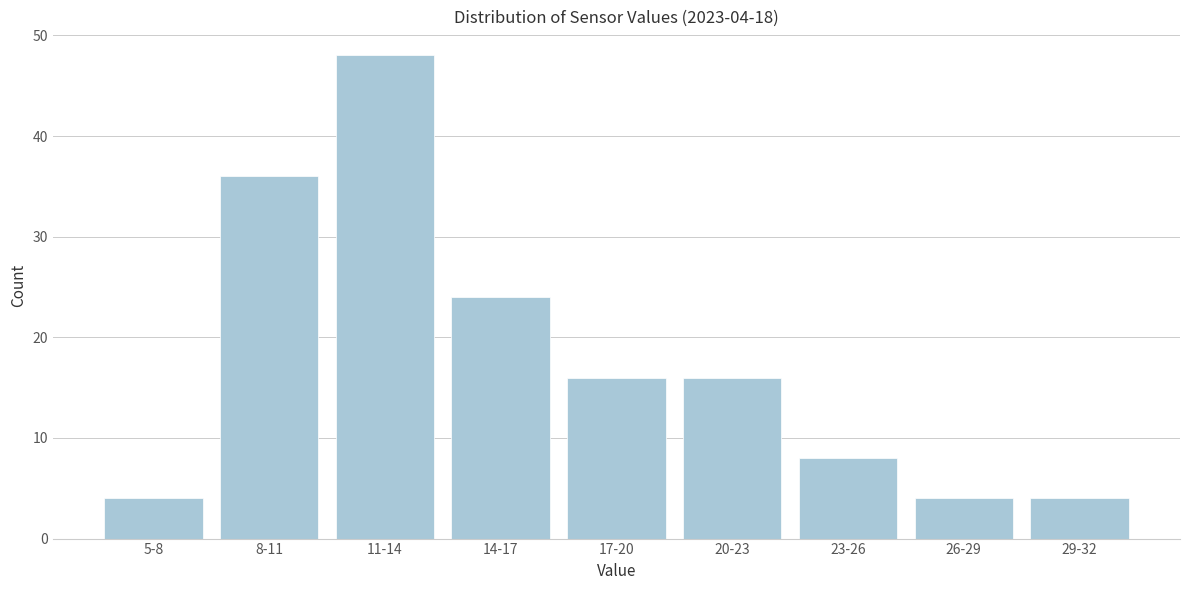

Reading right to left, what are all the values shown in this chart?

4	4	8	16	16	24	48	36	4